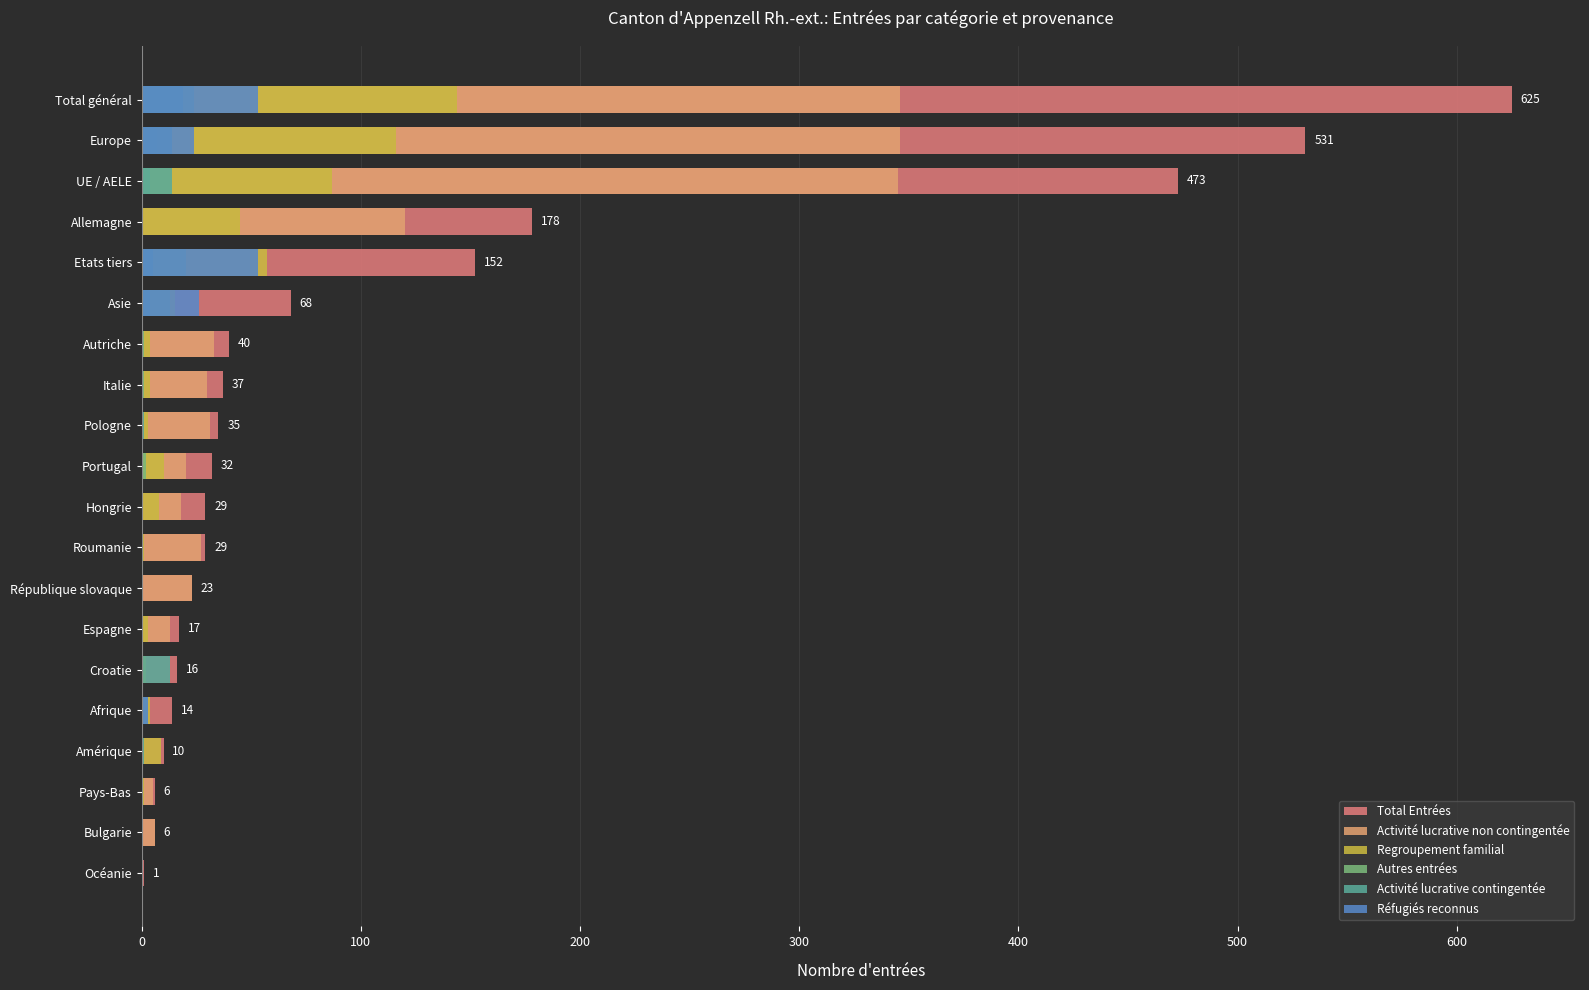

Is the value of Activité lucrative non contingentée at Etats tiers greater than the value of Réfugiés reconnus at Italie?

Yes